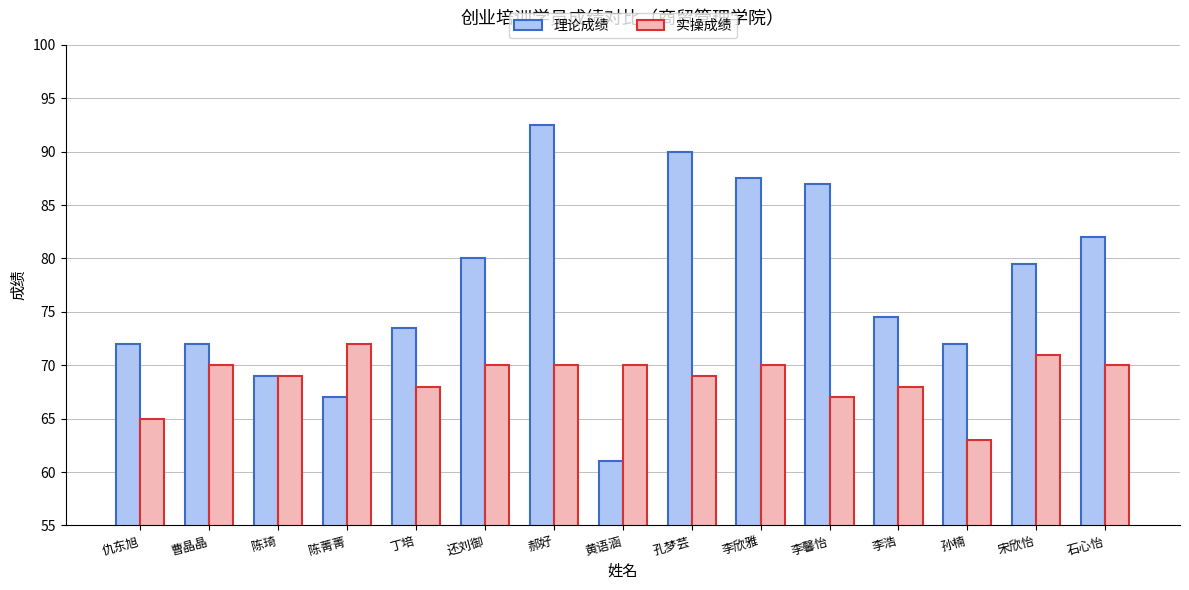

Which series has the largest total across all categories?

理论成绩